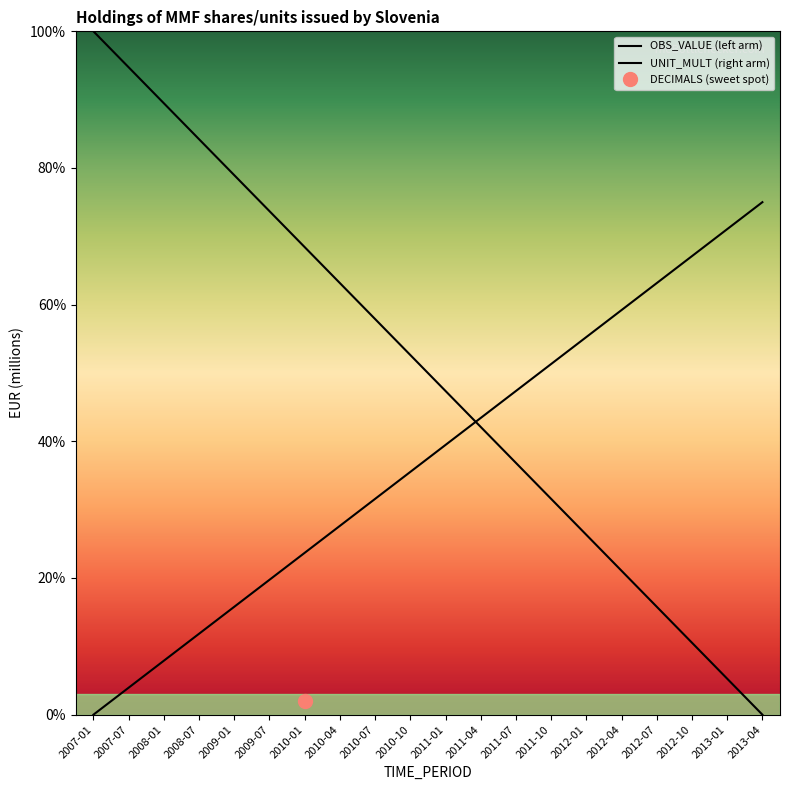

Which category has the lowest value in the OBS_VALUE (left arm) series?

2013-04